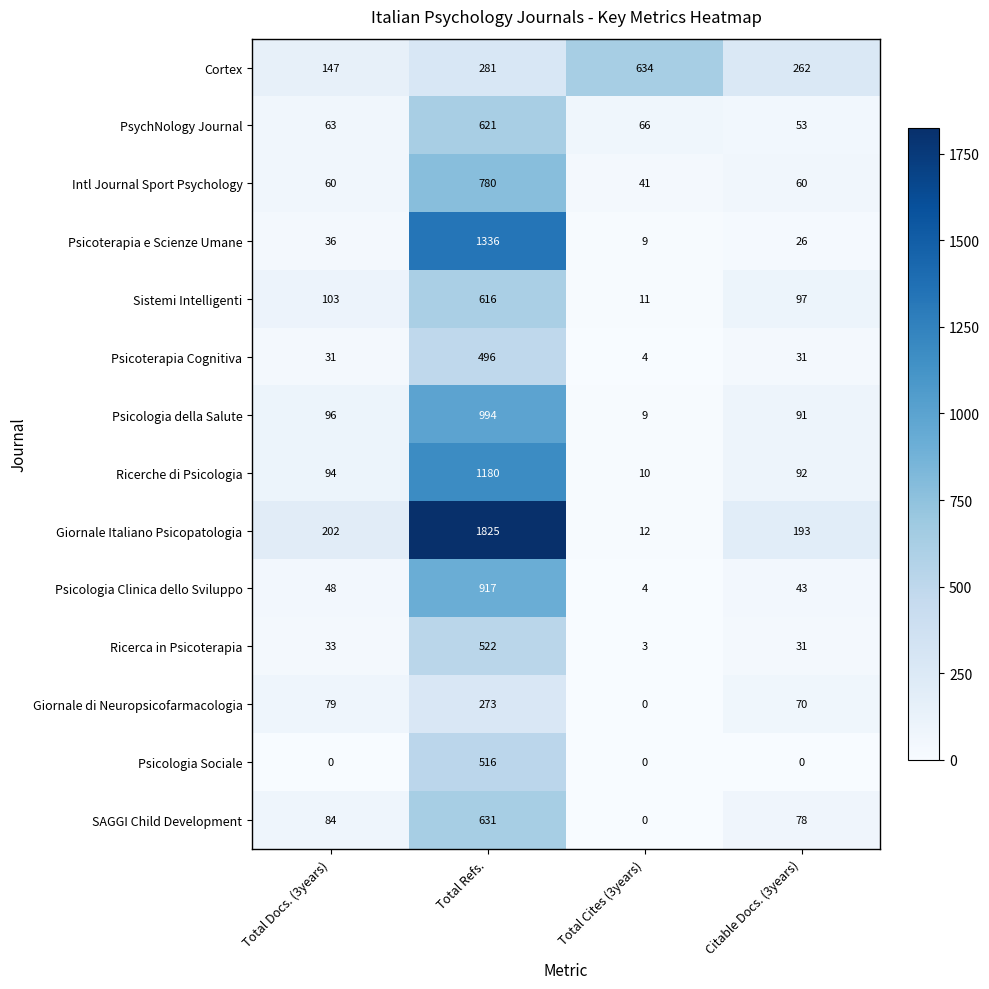

What is the difference between the Cortex values at Total Refs. and Total Cites (3years)?

353